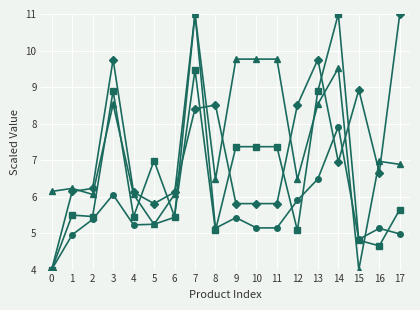

How many lines are shown in the chart?

4